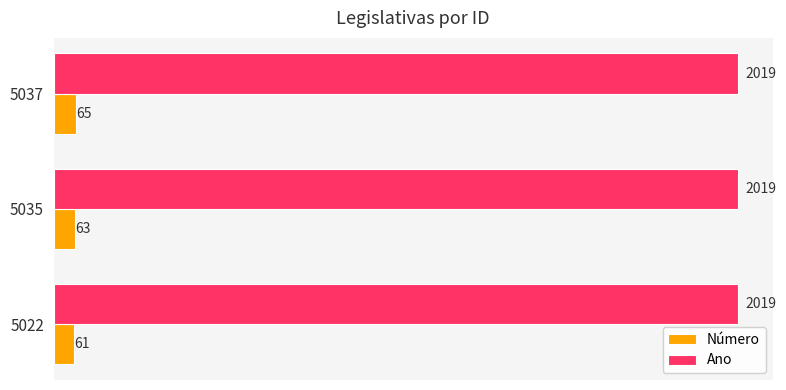

At how many categories does at least one series exceed 208?

3